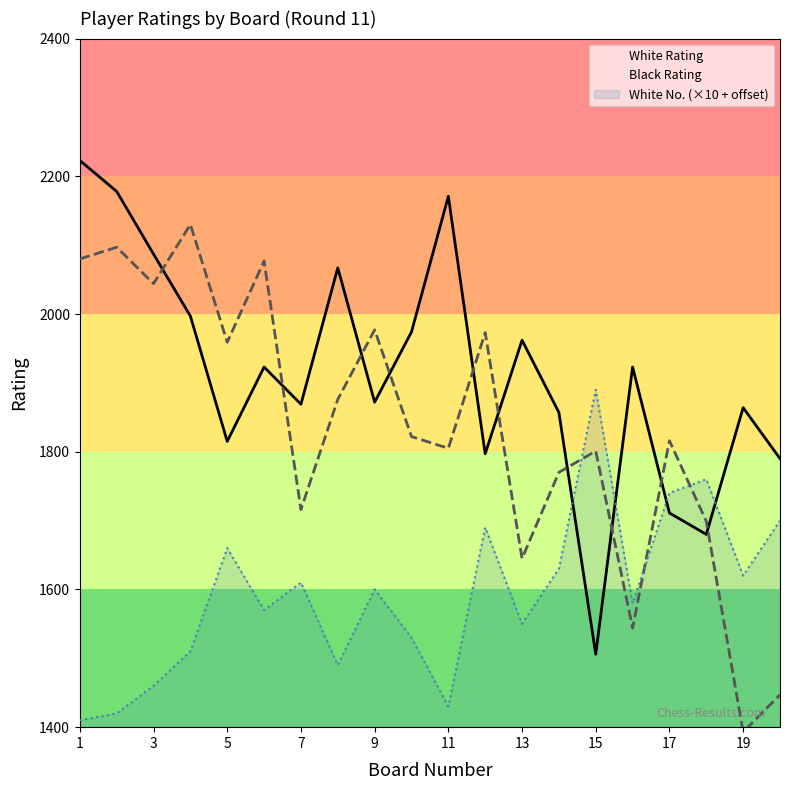

How many lines are shown in the chart?

3